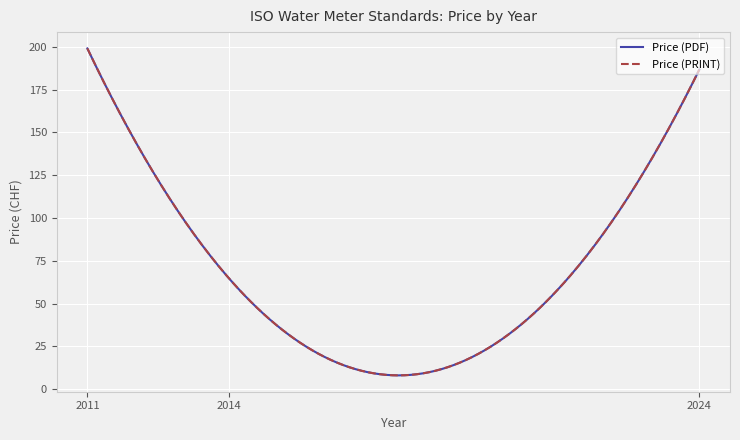

Does the chart have visible grid lines?

Yes